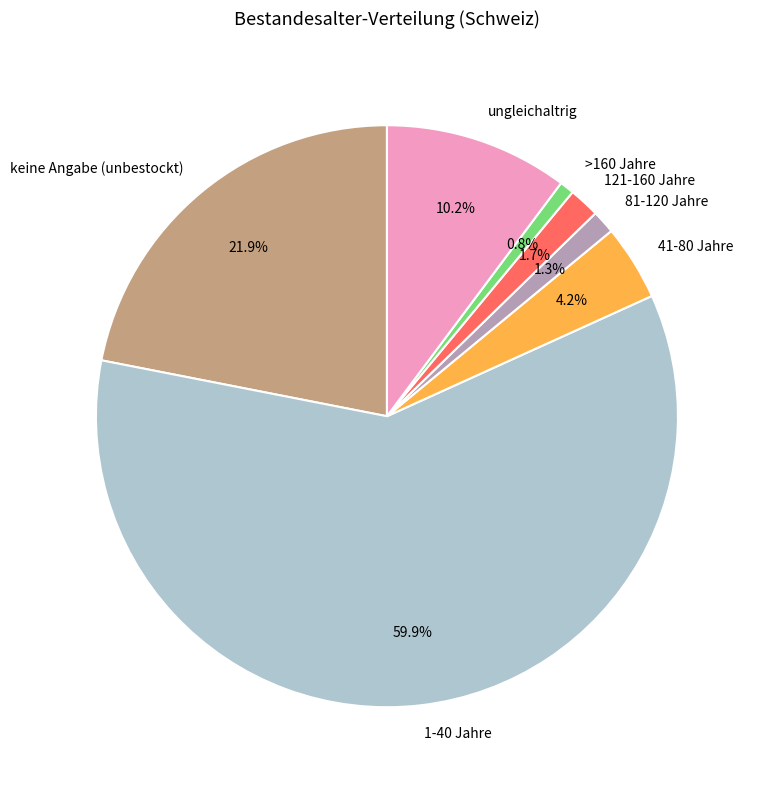

To the nearest percent, what is the difference between the largest and smallest slice percentages?

59%